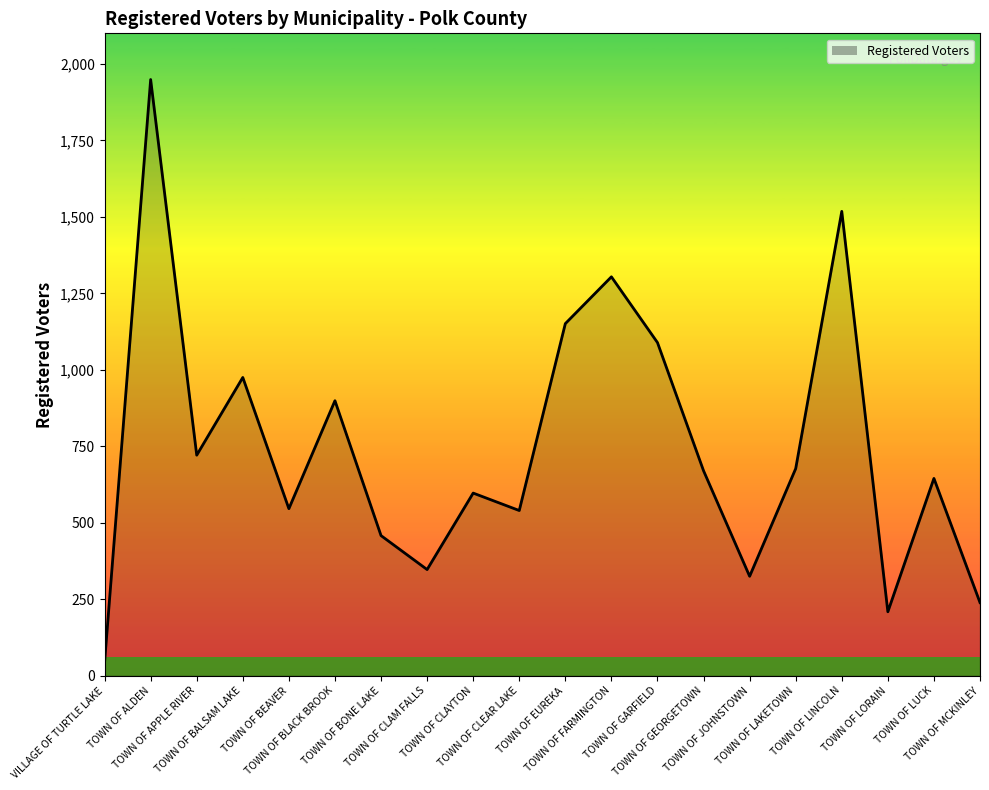

What is the greatest value displayed?

1949